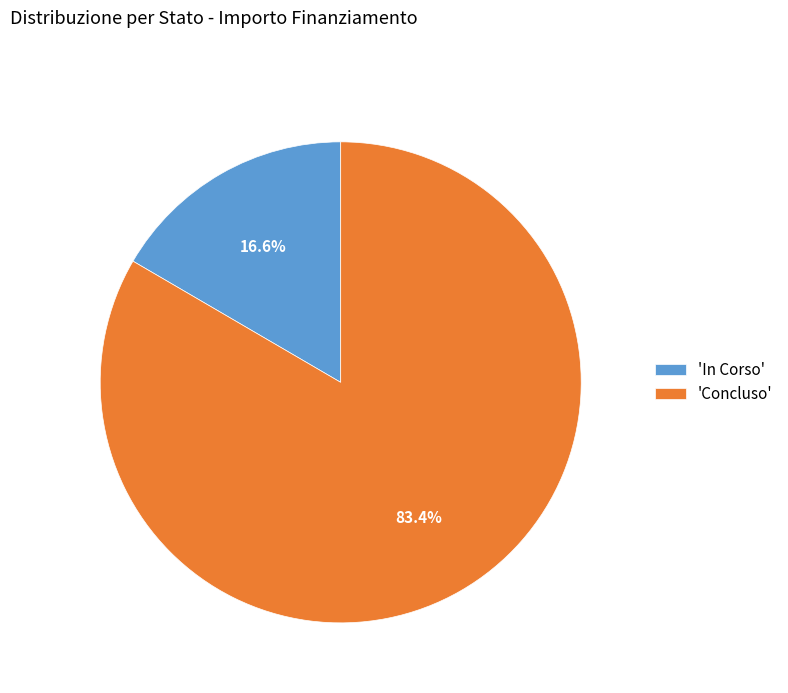

Count the number of slices in the pie.

2